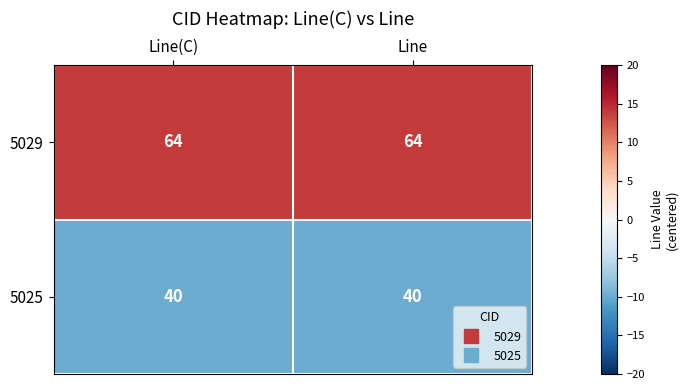

True or false: 5029 has a value of 86 at Line(C).

False